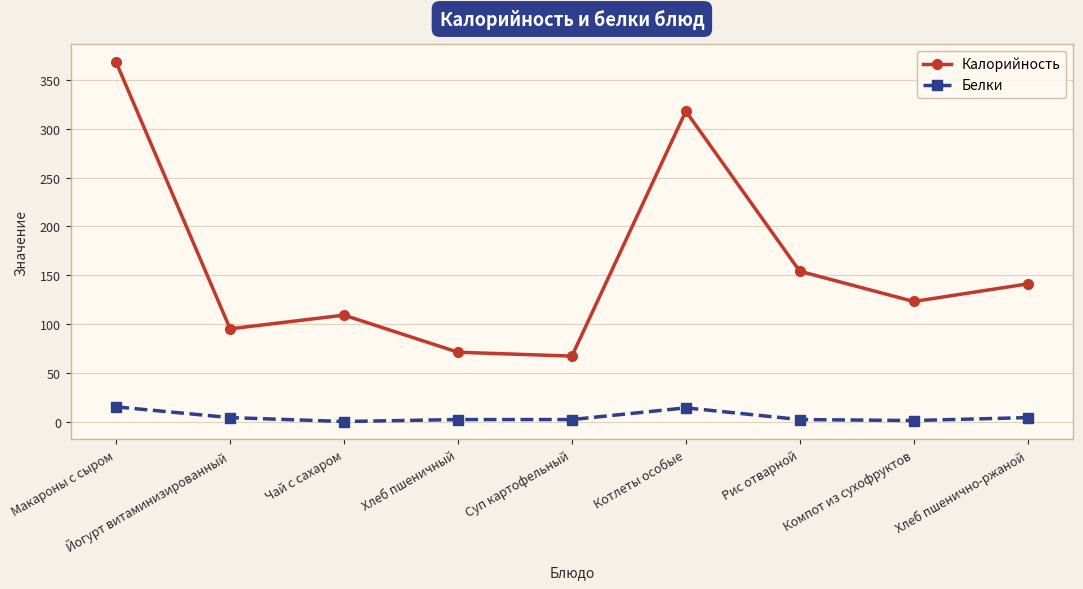

True or false: Белки and Калорийность cross at least once.

False